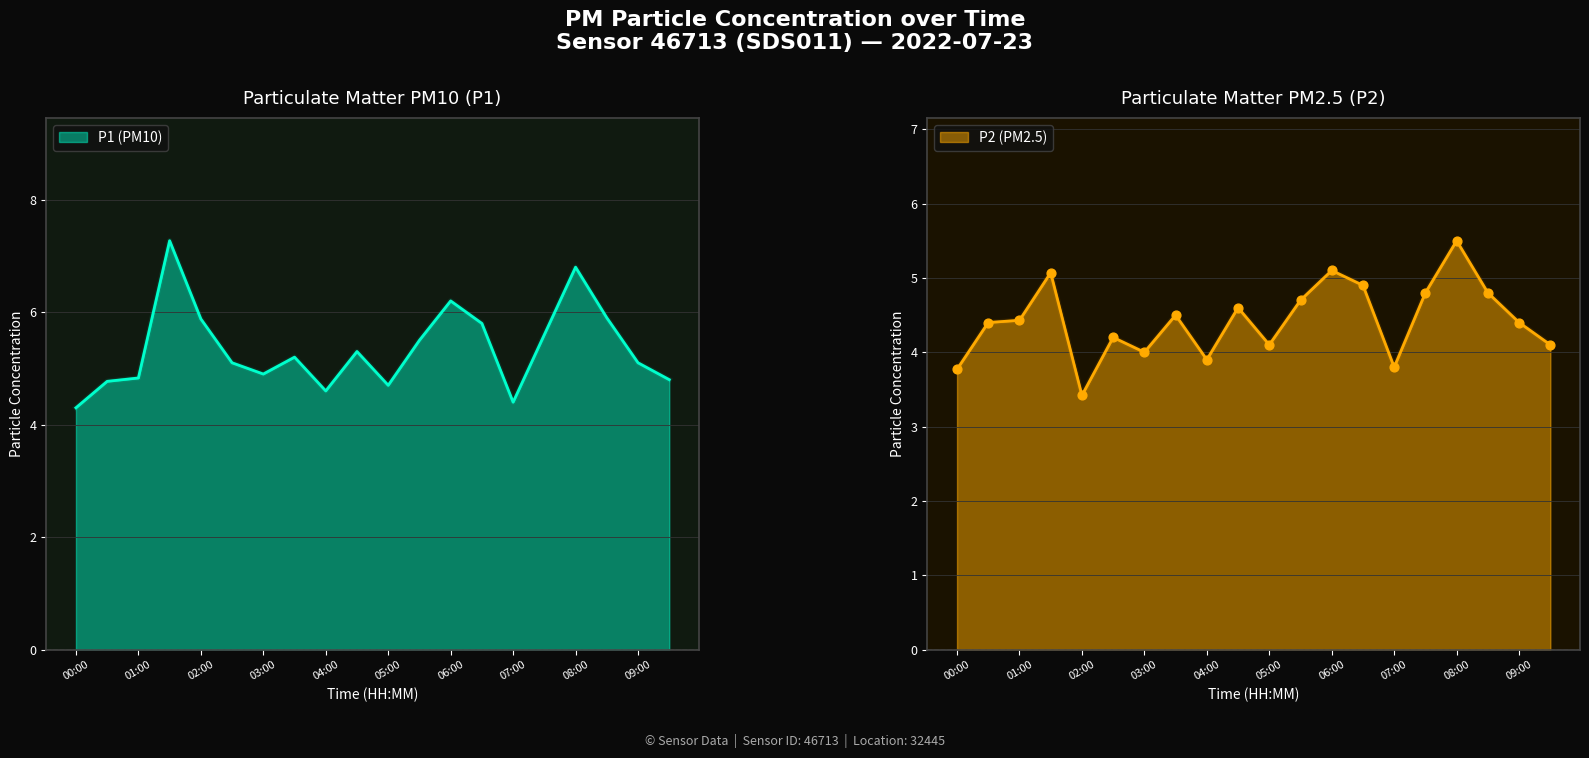

Which series has the largest total across all categories?

P1